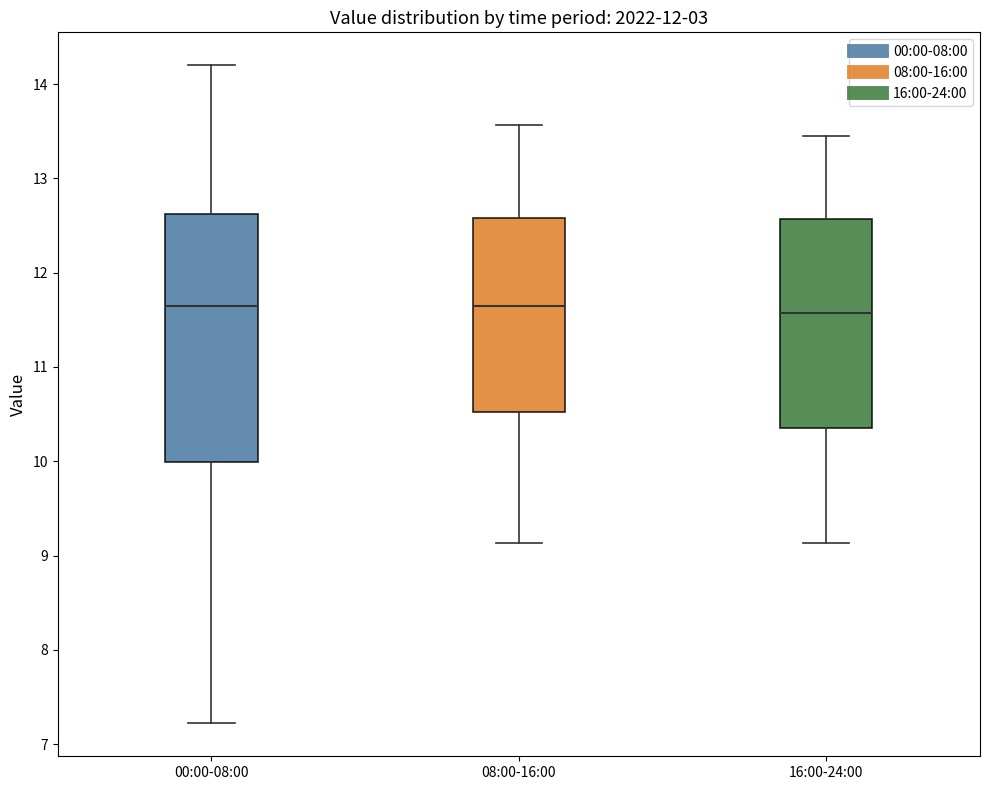

Reading left to right, transcribe this box plot: for each box, give where its median line is, the range the box spans, and where its two whiskers end, as read against the y-axis. The values are not printed on the chart, so give them approximately, as read against the axis.

00:00-08:00: median 11.7, box 10.0 to 12.6, whiskers 7.2 to 14.2
08:00-16:00: median 11.7, box 10.5 to 12.6, whiskers 9.1 to 13.6
16:00-24:00: median 11.6, box 10.4 to 12.6, whiskers 9.1 to 13.5